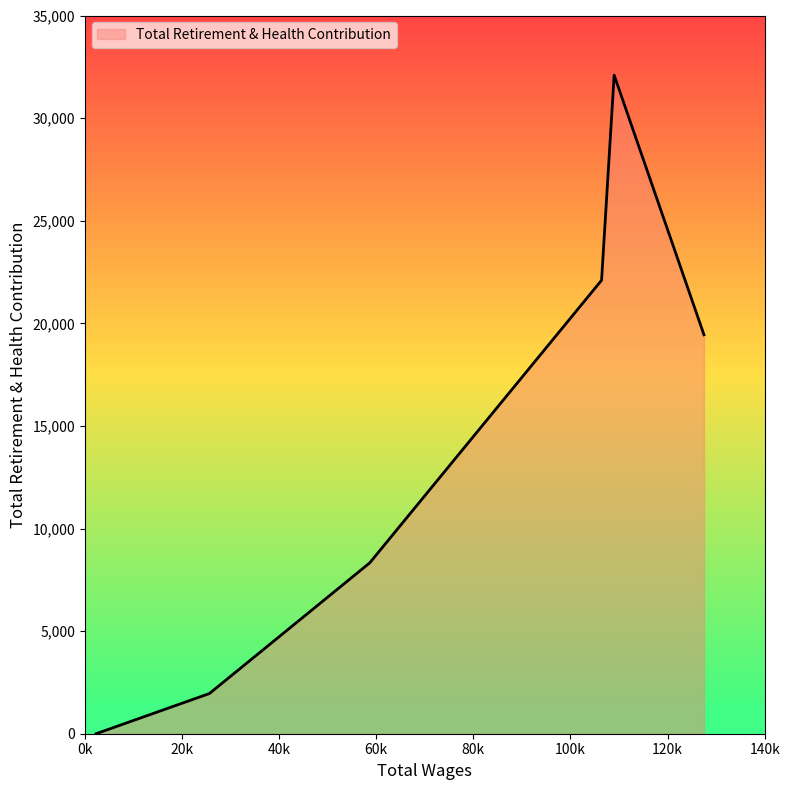

What is the sum of all values?

83914